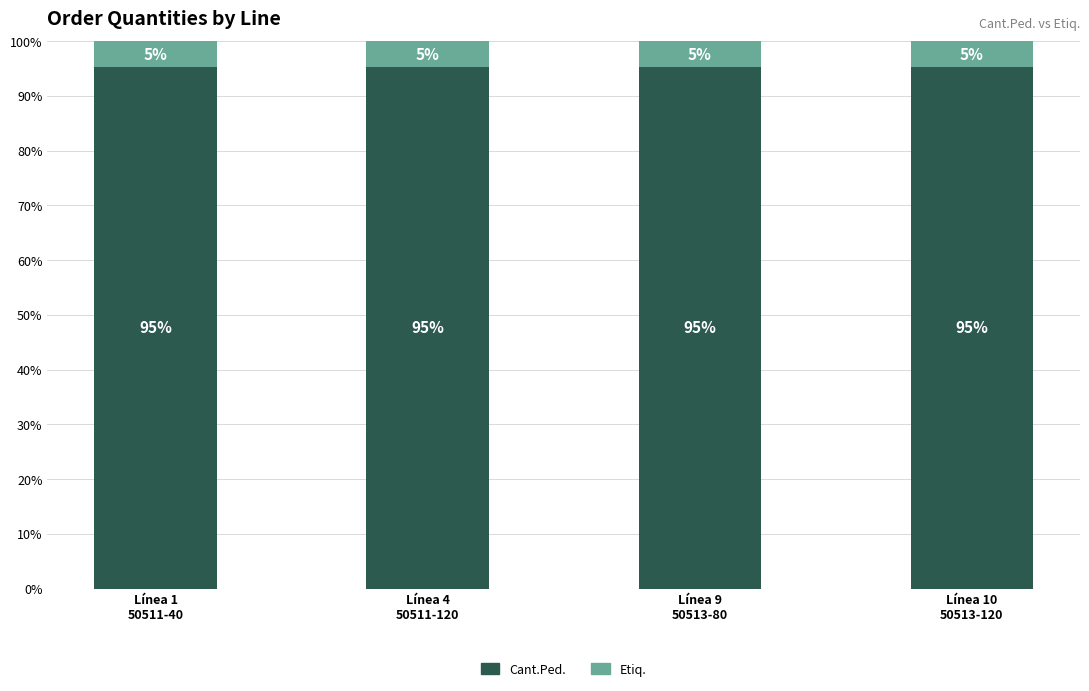

What is the maximum value for Cant.Ped.?

95.2